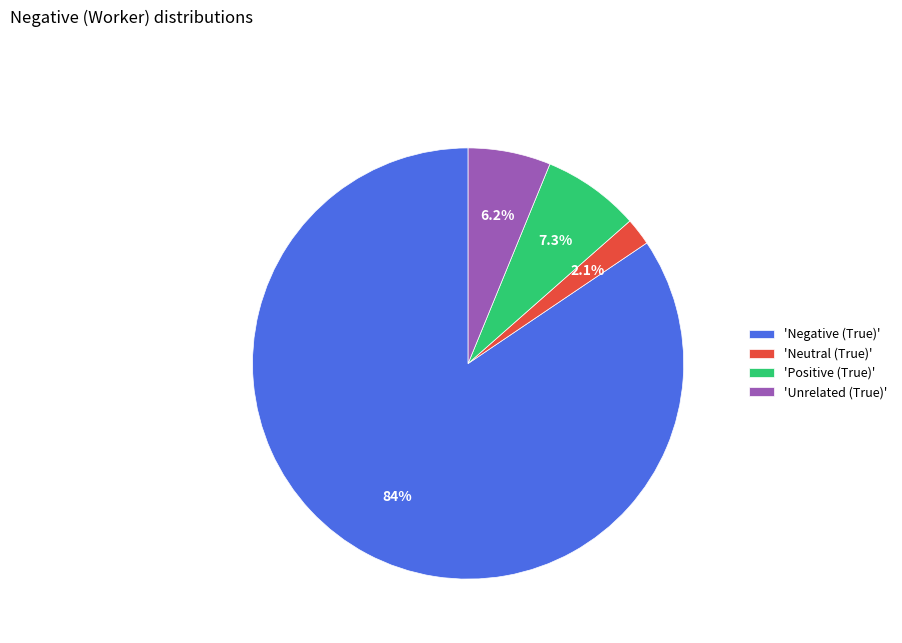

Combined, do 'Positive (True)' and 'Negative (True)' account for over 50%?

Yes